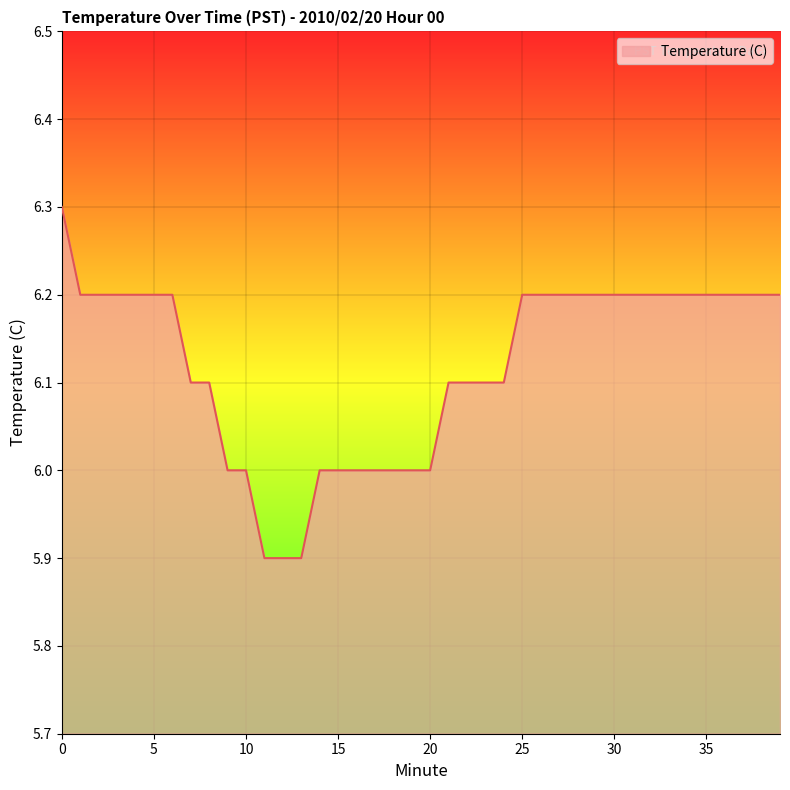

What is the greatest value displayed?

6.3